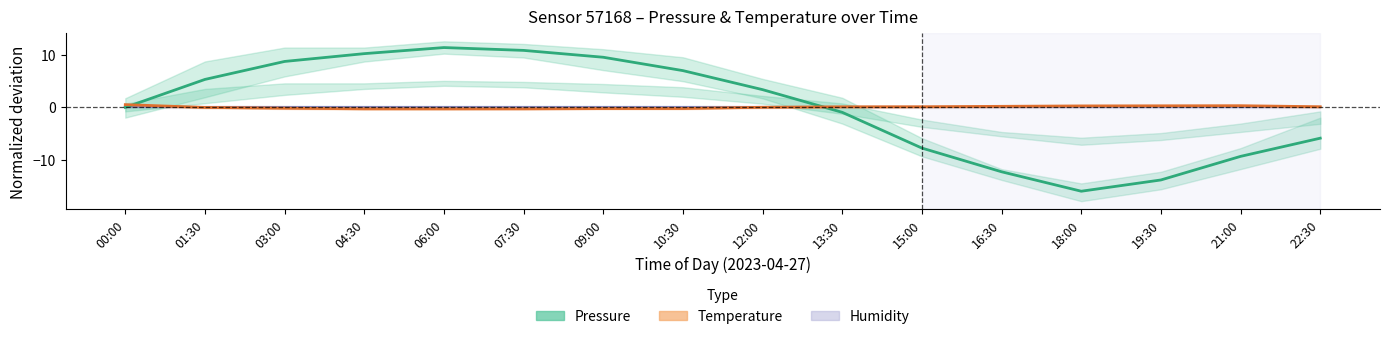

What position from the right is 12:00?

8